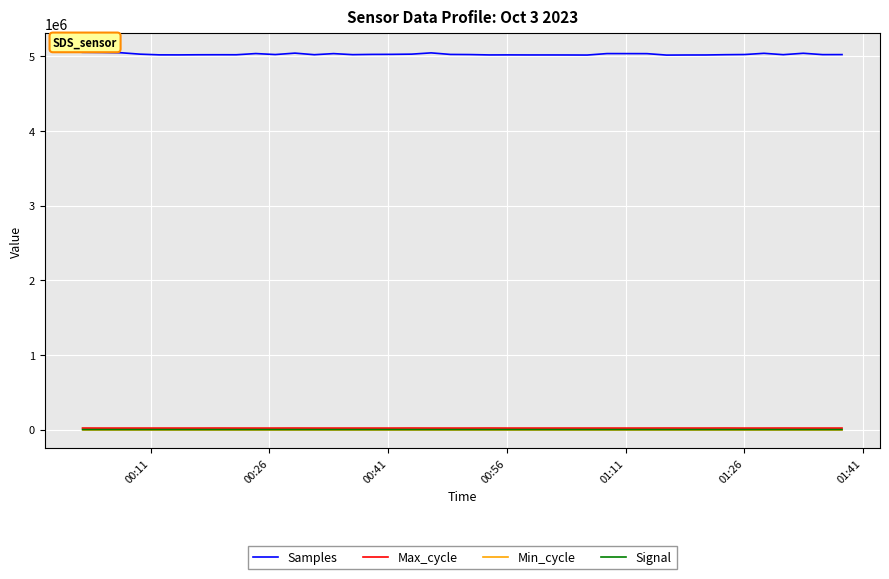

What is the maximum value shown in the chart?

5055980